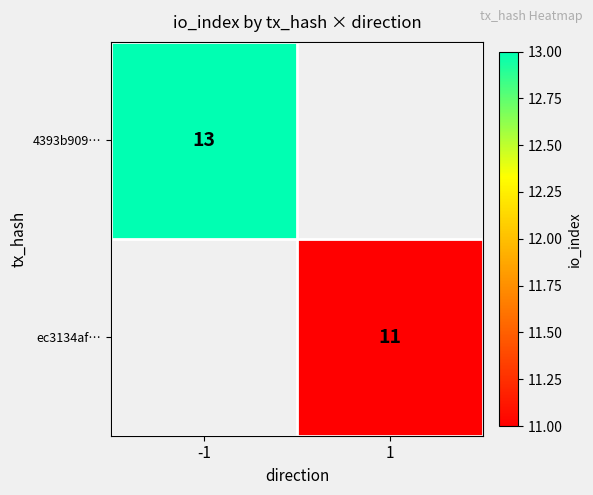

Is the value of ec3134af… at 1 greater than the value of 4393b909… at -1?

No